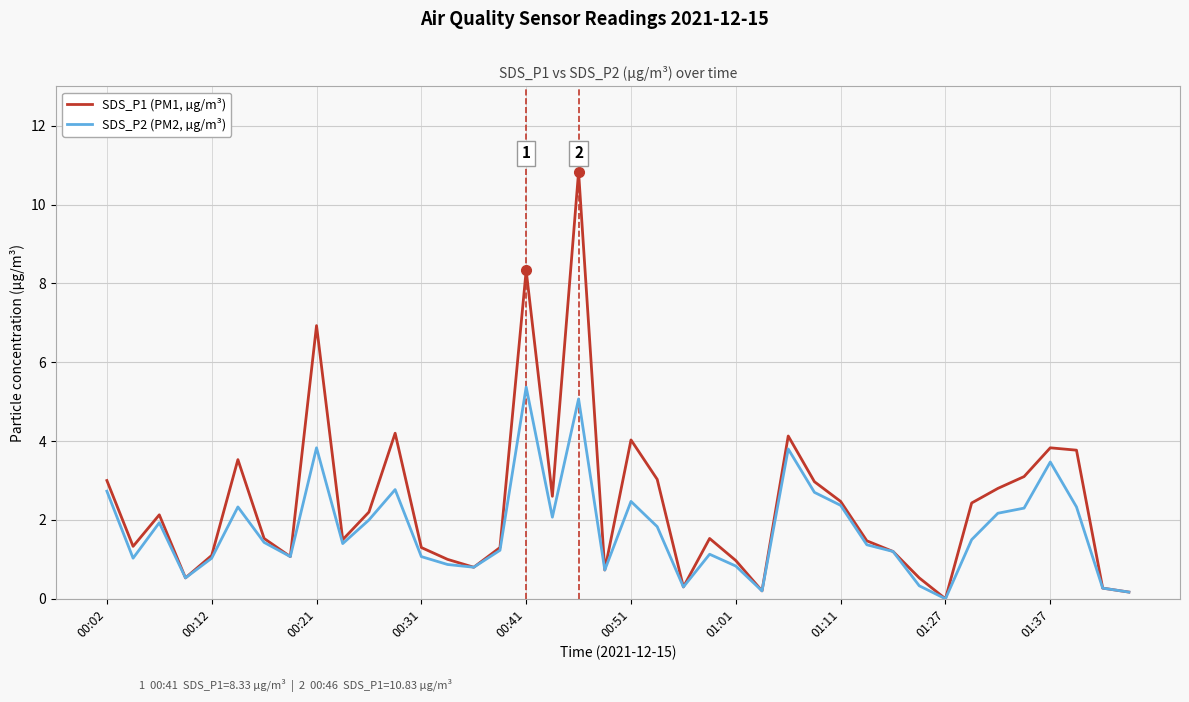

How many lines are shown in the chart?

2